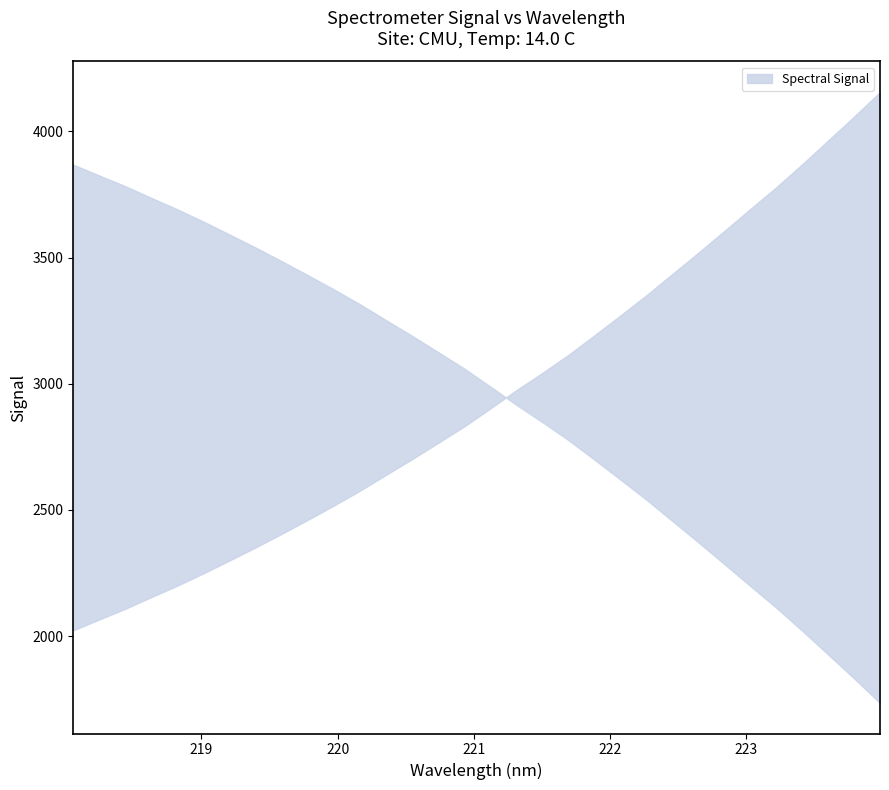

What is the average value?

2945.8